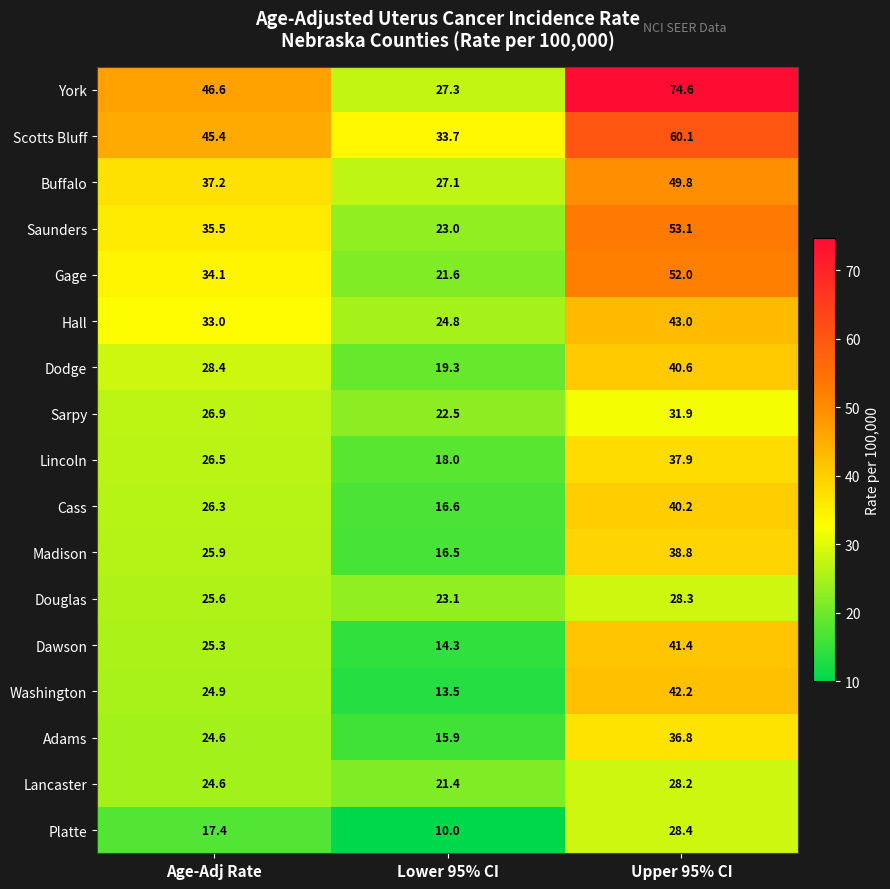

Rank the series by their maximum value, from lowest to highest.

Lancaster, Douglas, Platte, Sarpy, Adams, Lincoln, Madison, Cass, Dodge, Dawson, Washington, Hall, Buffalo, Gage, Saunders, Scotts Bluff, York